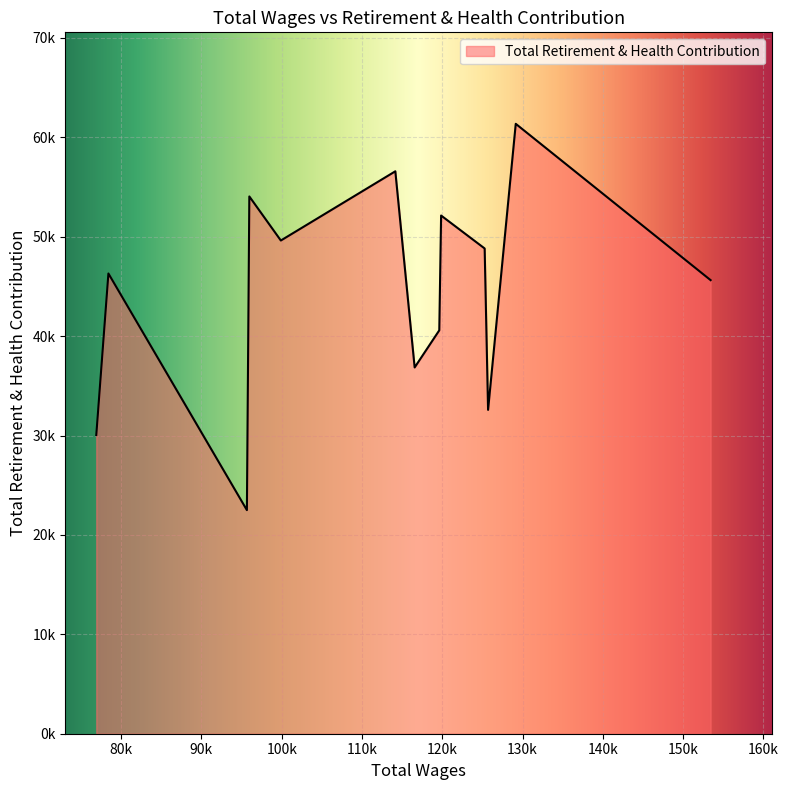

List the labels in order of value, largest first.

129147.0, 114149.0, 95967.0, 119851.0, 99891.0, 125274.0, 78418.0, 153415.0, 119623.0, 116556.0, 125700.0, 76907.0, 95664.0